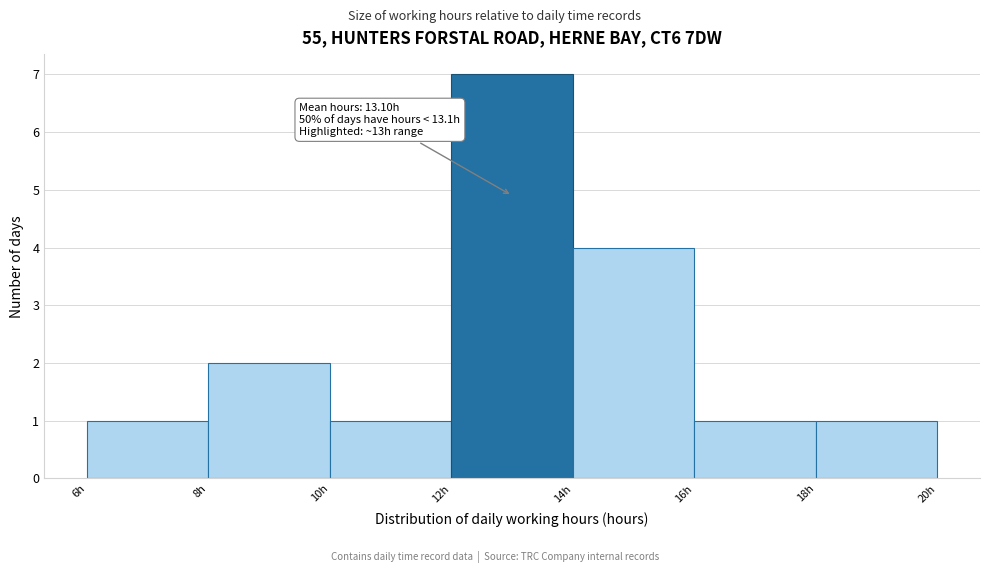

Which range on the x-axis has the tallest bar?

12 to 14